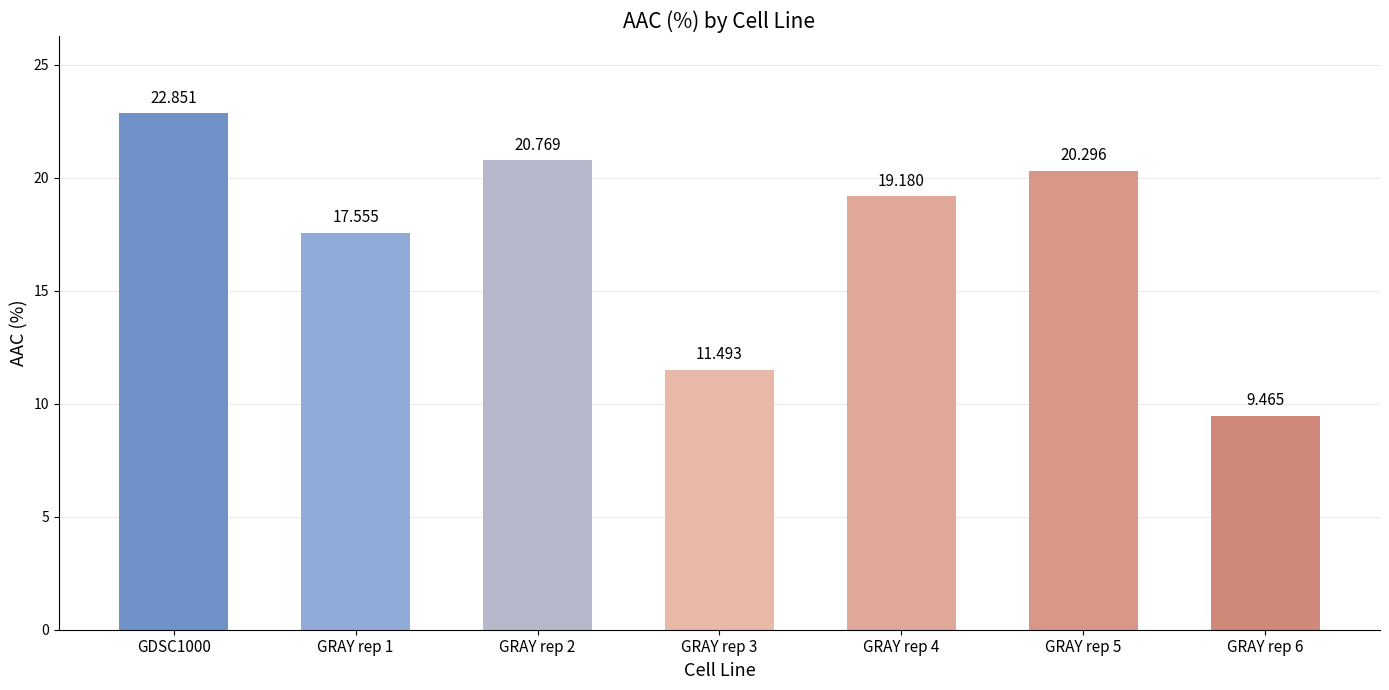

Does the chart contain stacked bars?

No